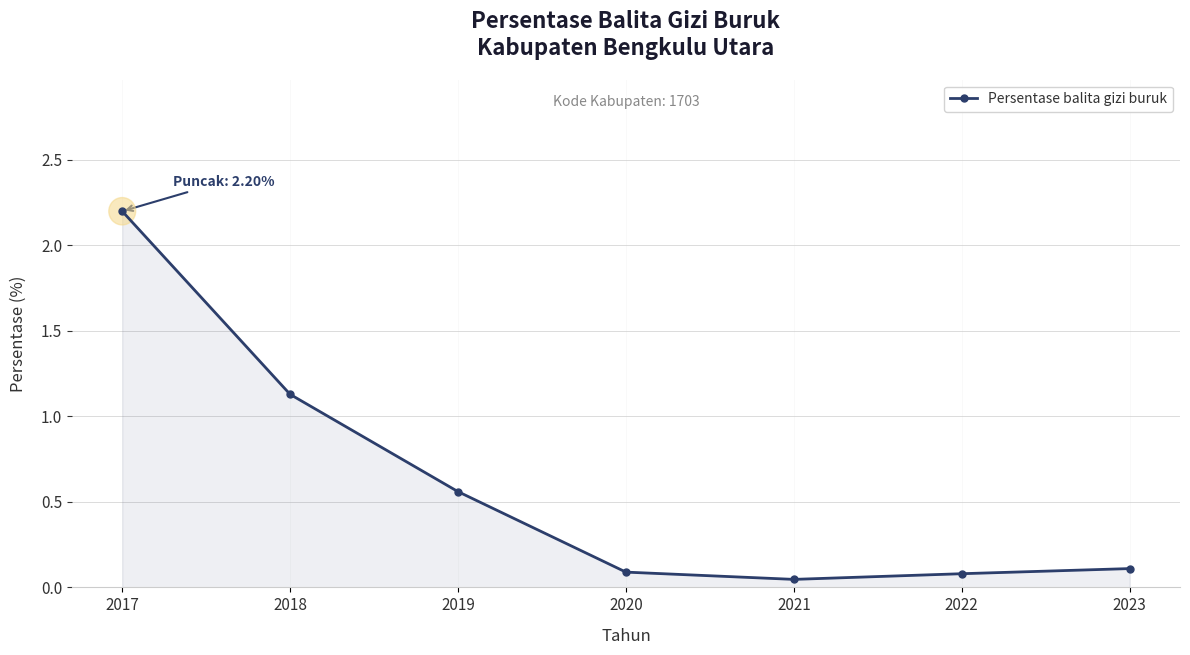

At which label is the value closest to 1?

2018